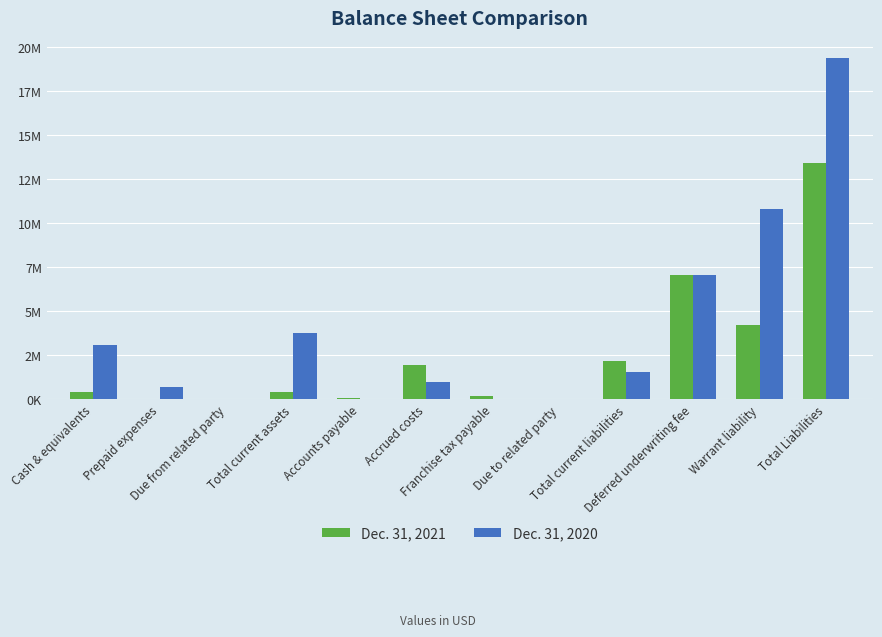

What is the sum of all Dec. 31, 2021 values?

29857434